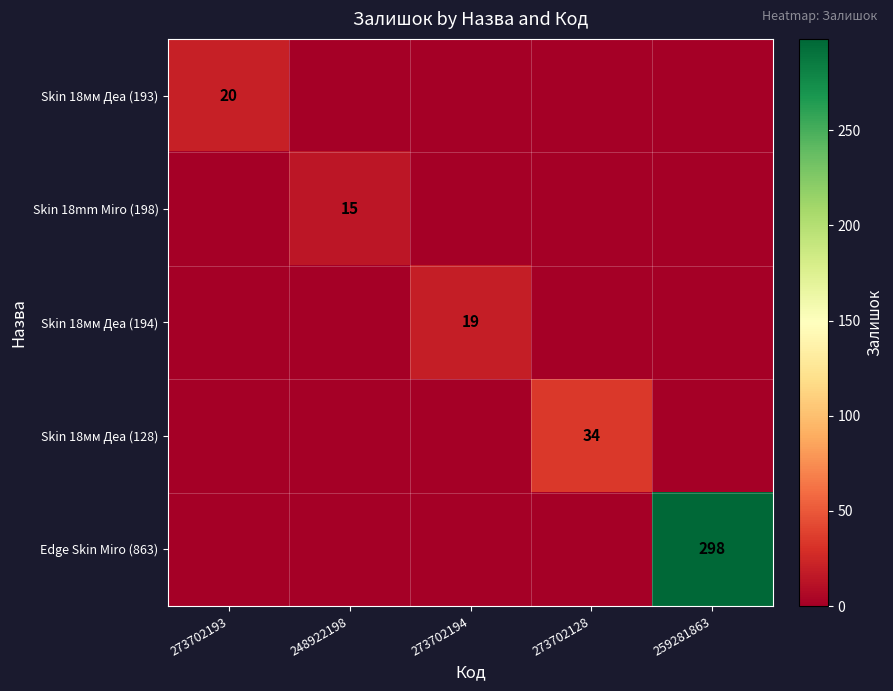

Is the value of Skin 18мм Деа (128) at 273702128 greater than the value of Edge Skin Miro (863) at 259281863?

No